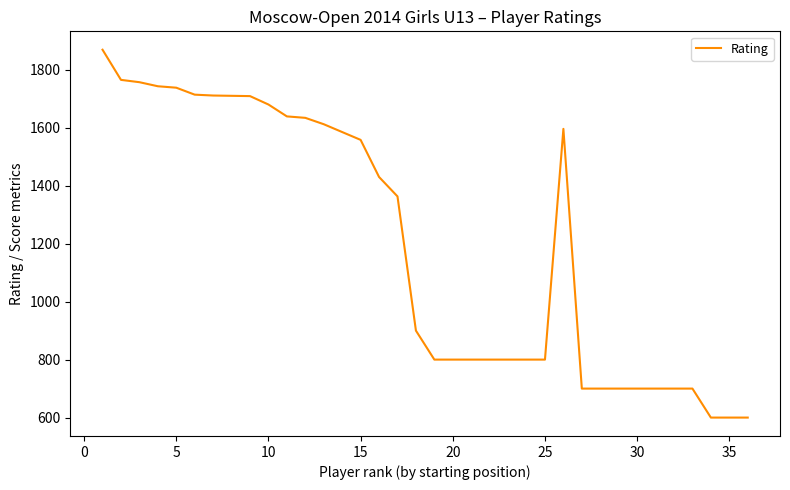

What is the difference between the maximum and minimum values?

1269